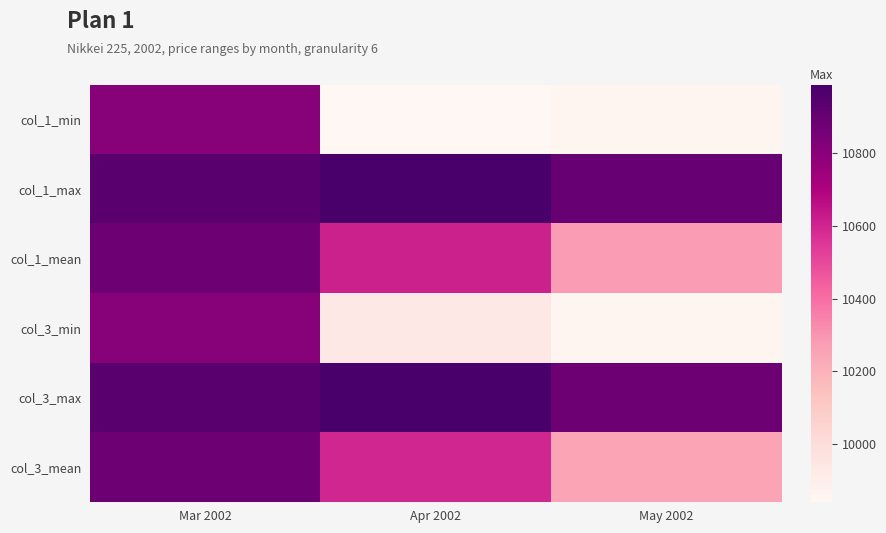

At how many categories does at least one series exceed 10509?

3